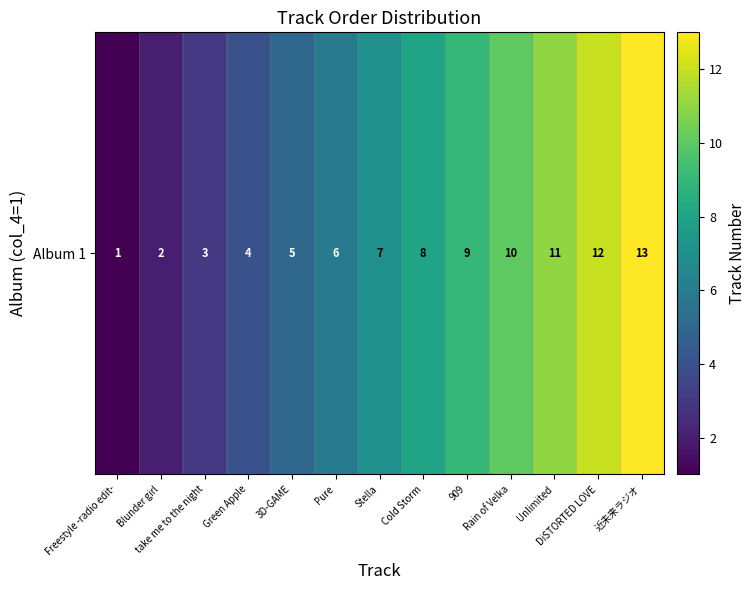

What is the change in value from Cold Storm to DiSTORTED LOVE?

+4